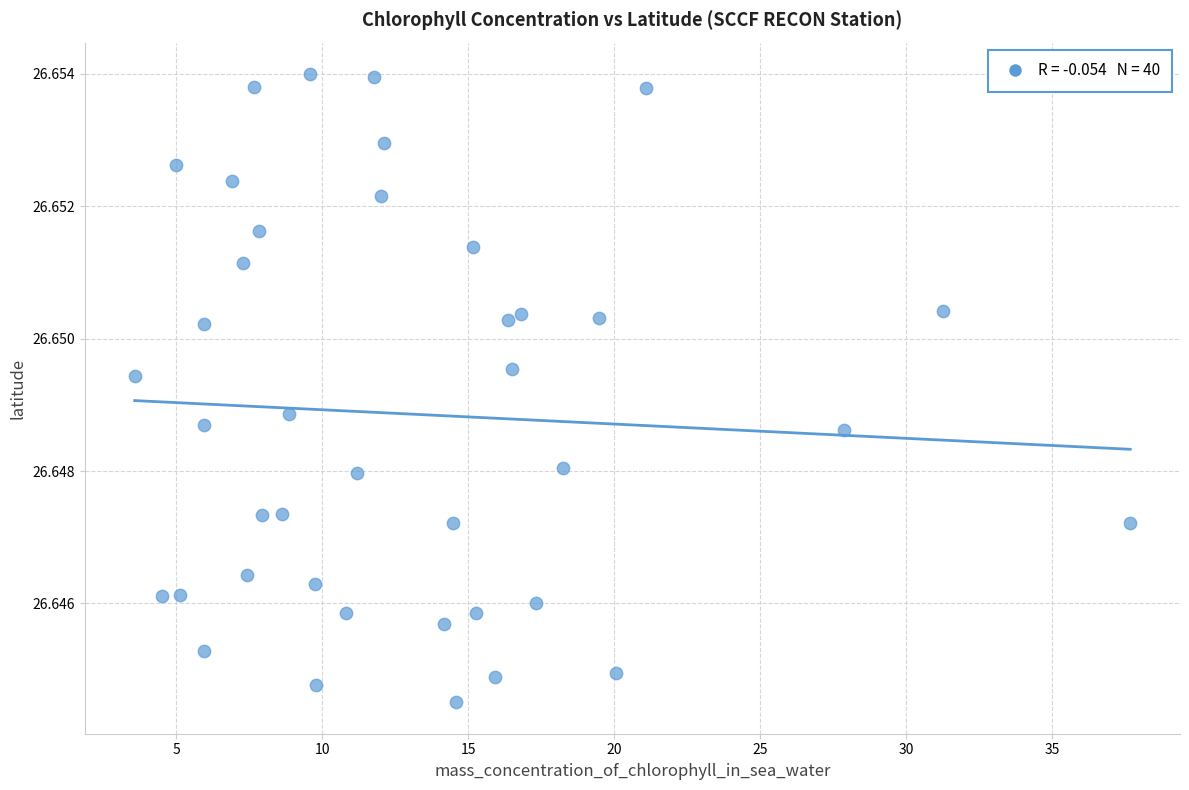

What is the range of X values (max minus min)?

34.1